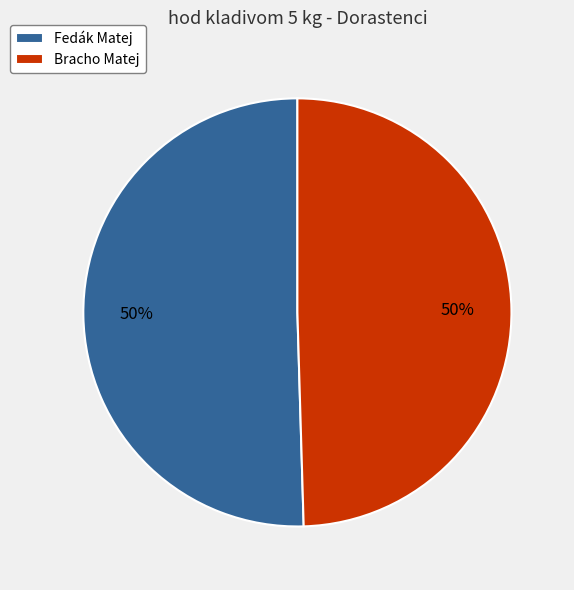

To the nearest percent, what is the average slice percentage?

50%